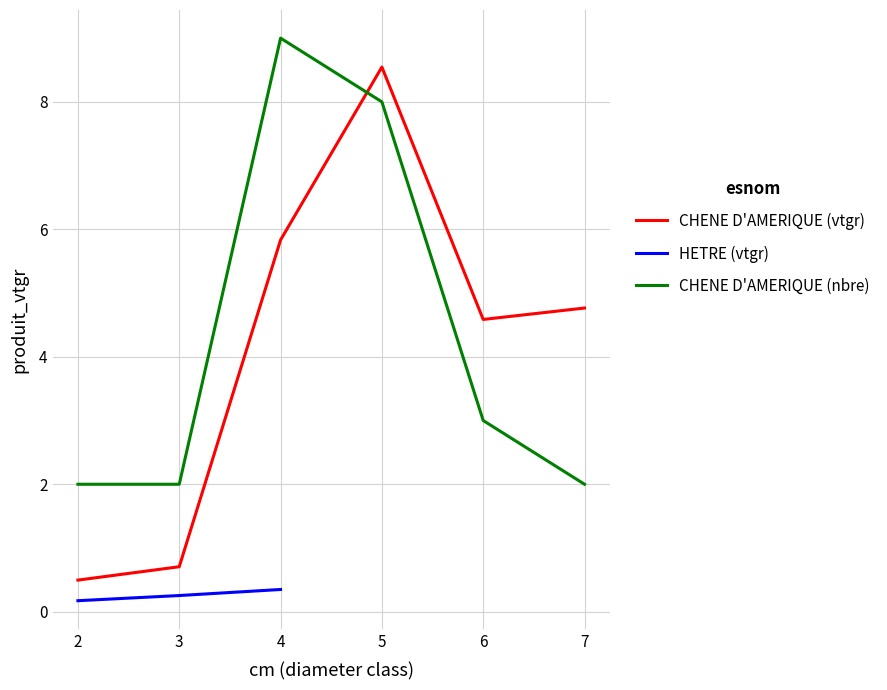

Which label corresponds to the smallest value in the chart?

2